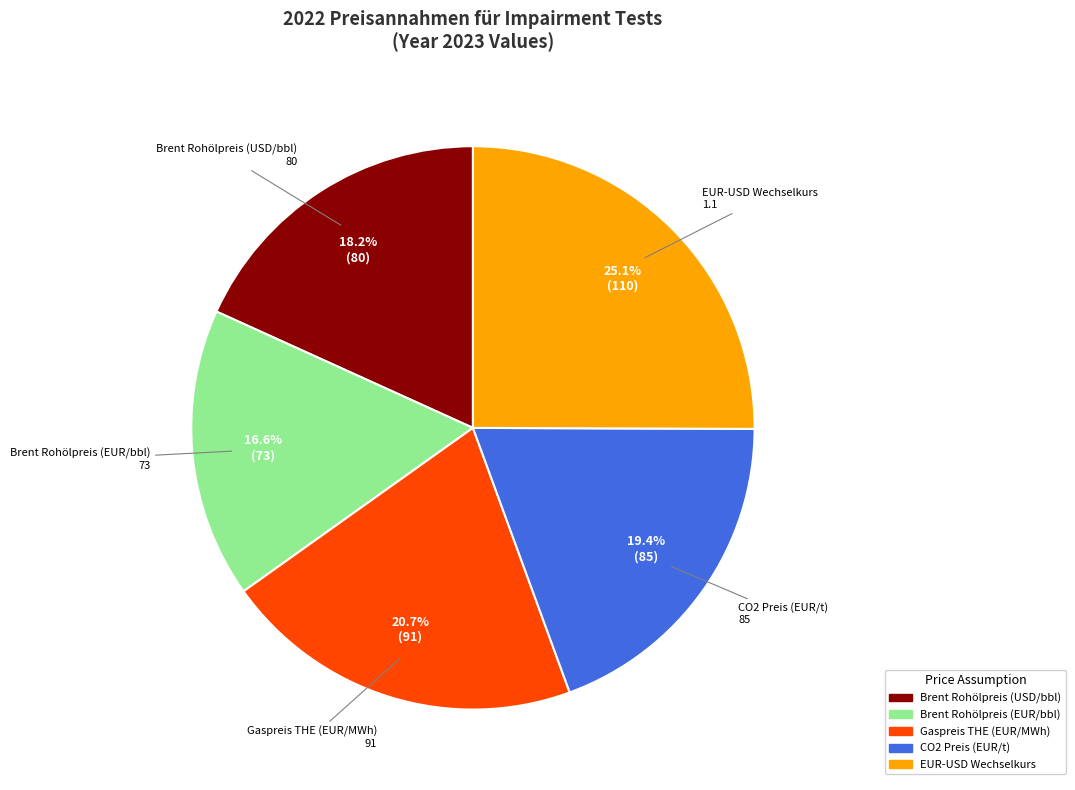

Is the sum of EUR-USD Wechselkurs and Brent Rohölpreis (EUR/bbl) greater than half?

No